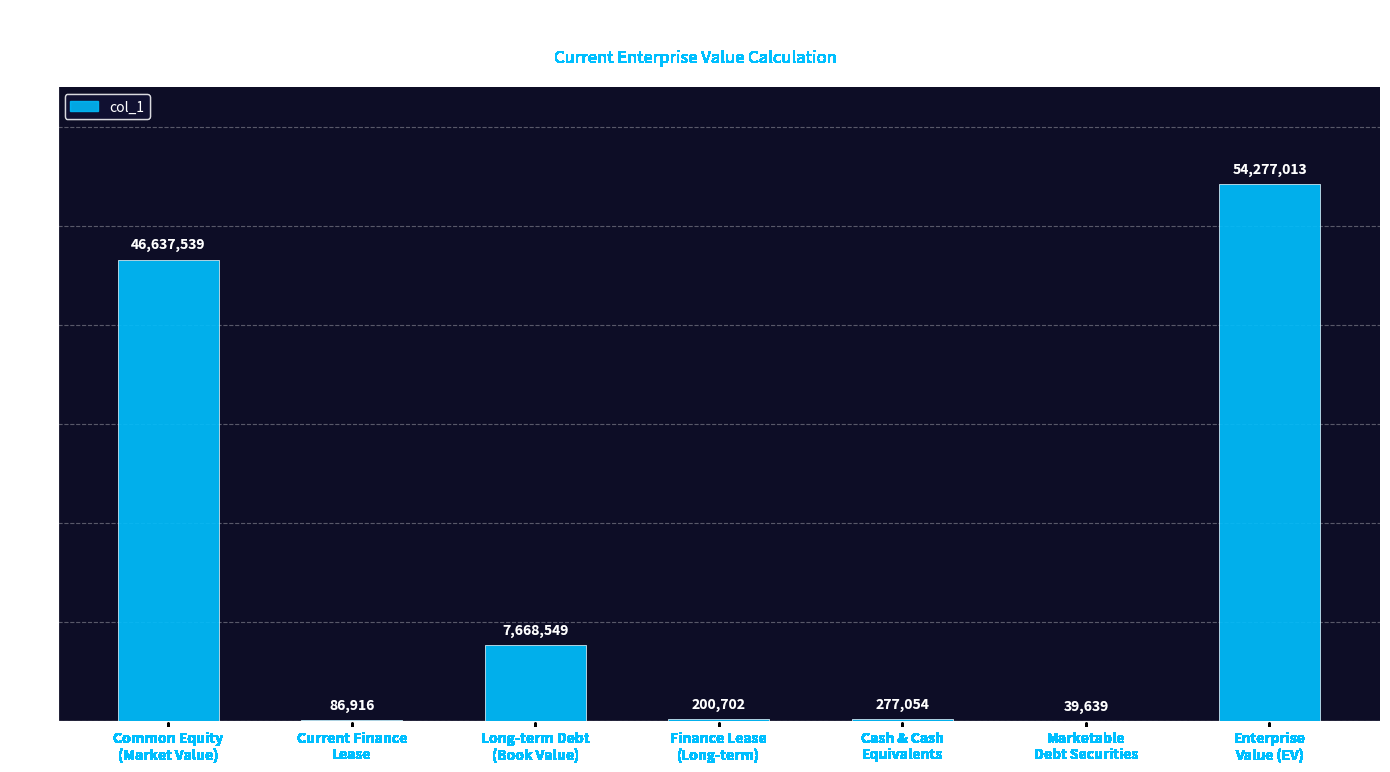

What is the greatest value displayed?

54277013